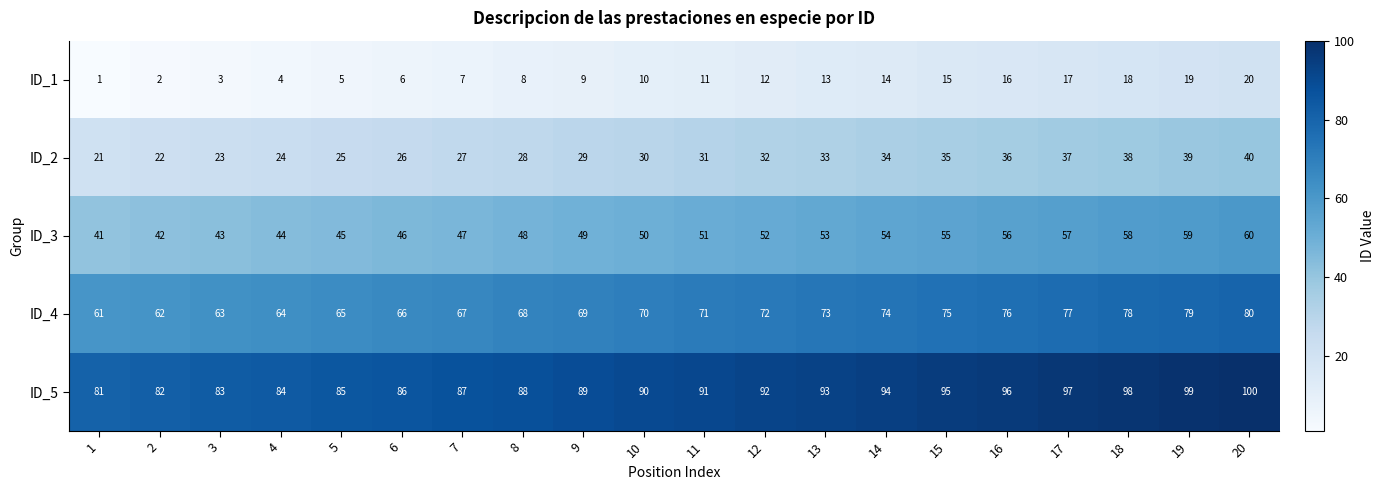

Where is ID_1 nearest to the value 10?

10